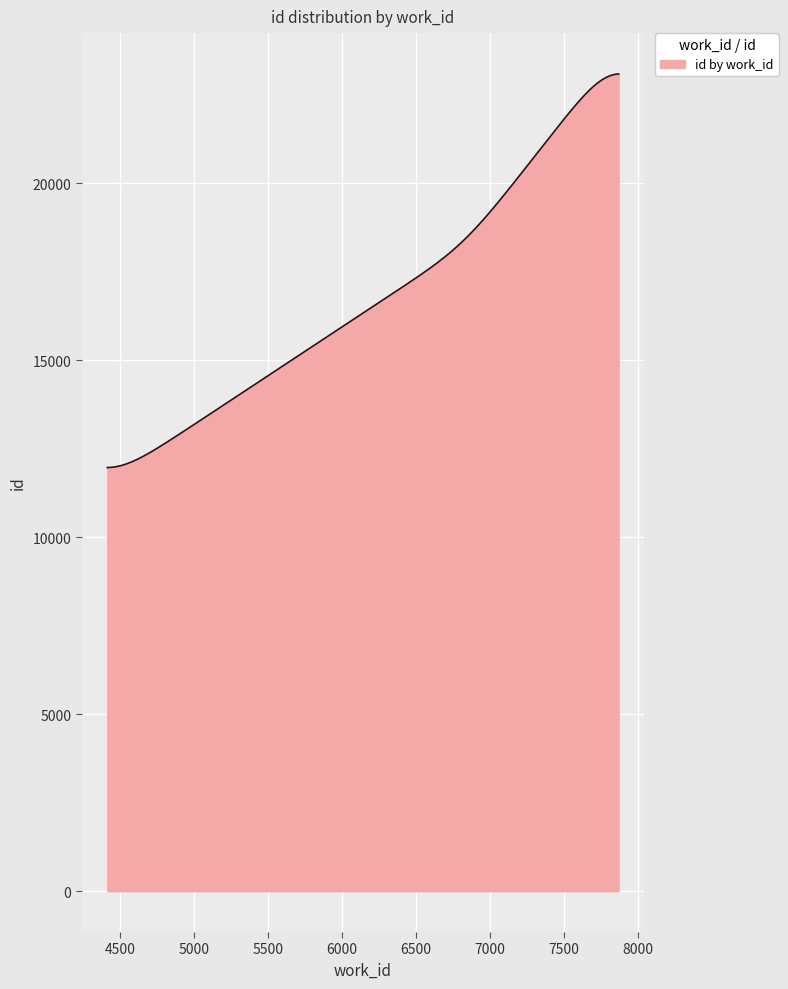

What is the difference between the maximum and minimum values?

11120.1